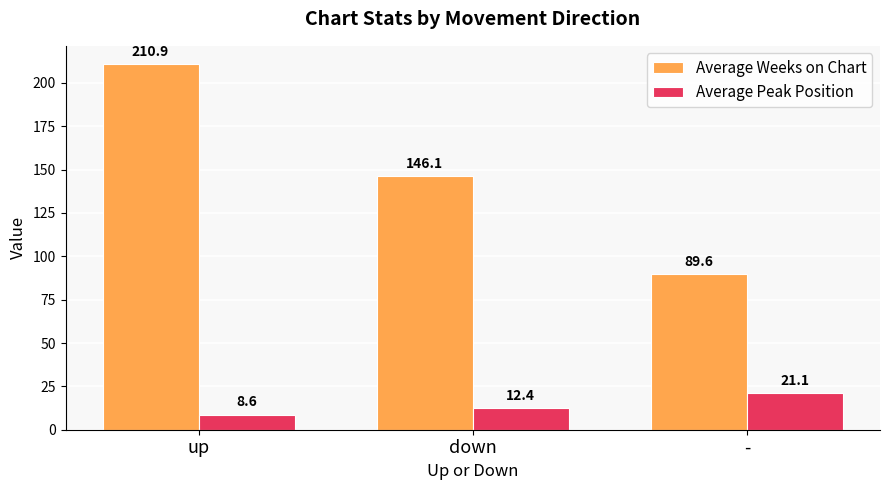

Rank the series at up from highest to lowest value.

Average Weeks on Chart, Average Peak Position